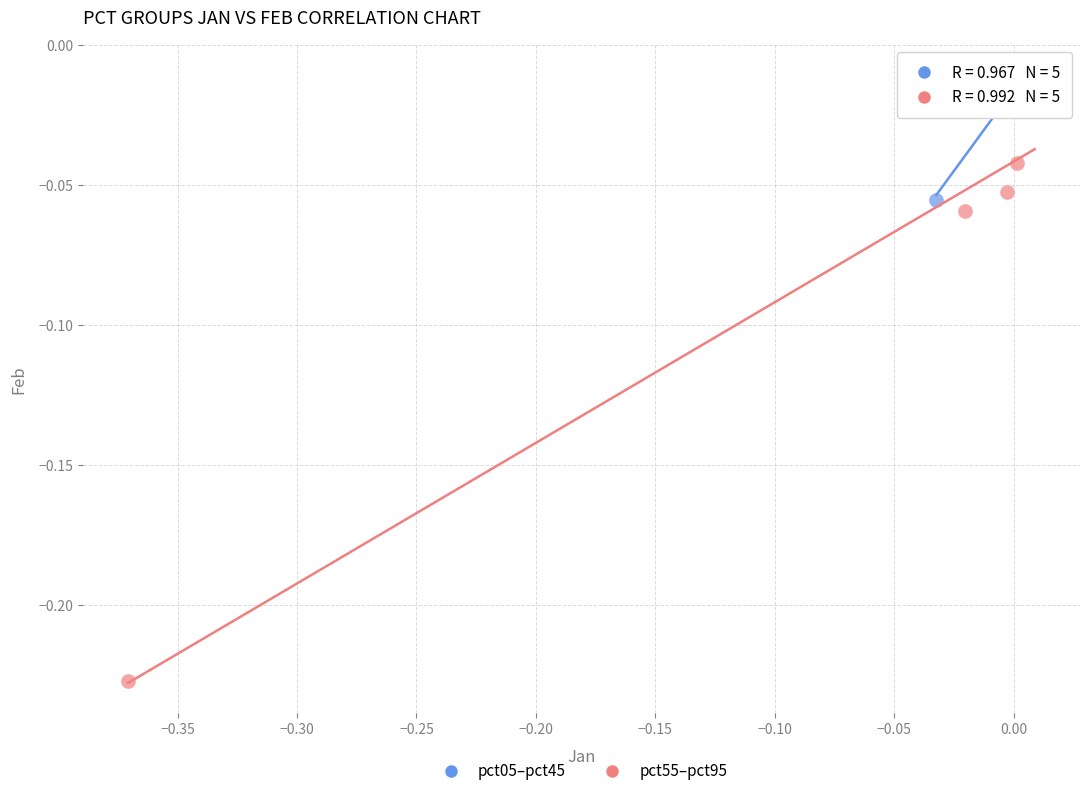

Which series has the widest spread of Y values?

pct55–pct95